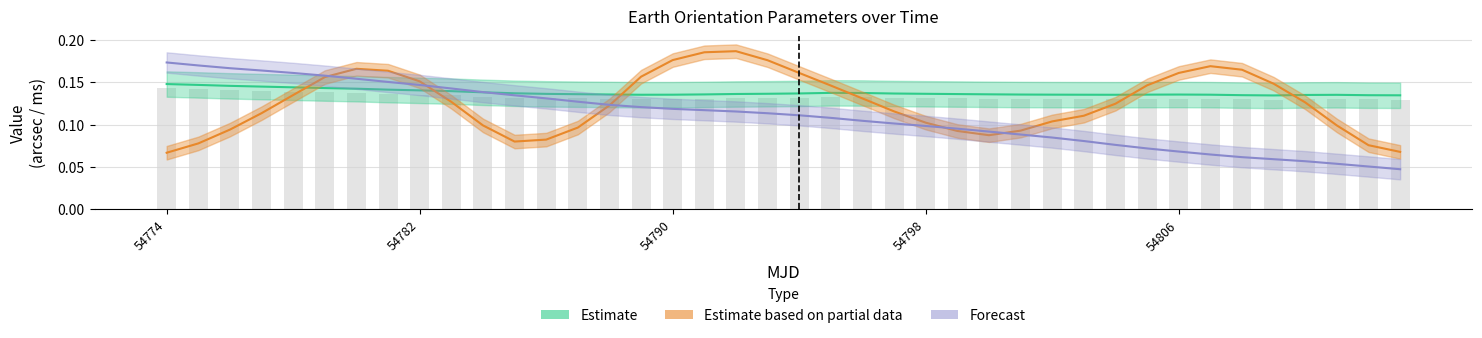

How many categories are shown in the chart?

40